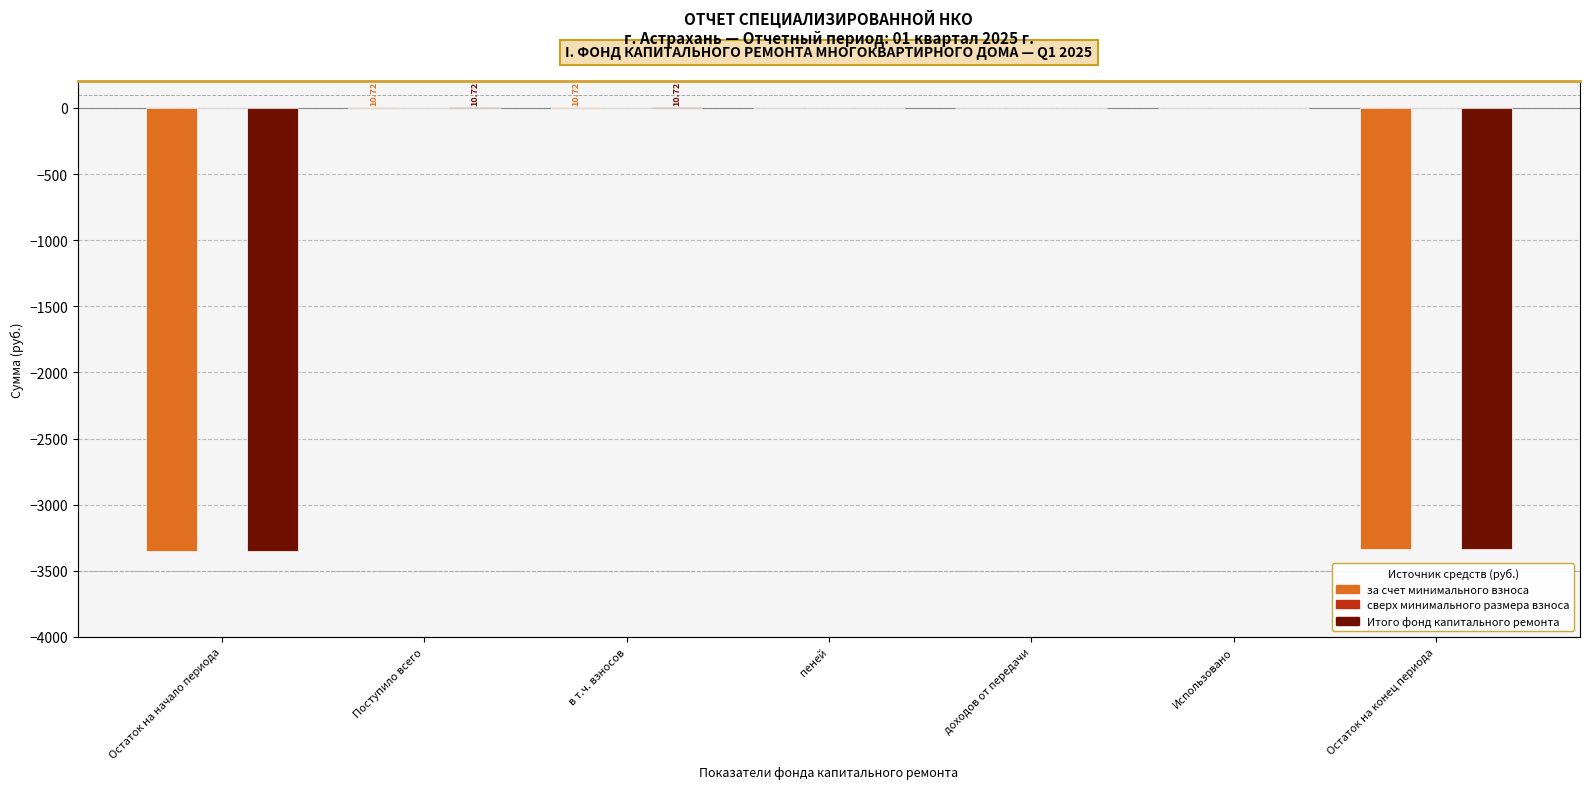

At which label does за счет минимального взноса reach its minimum?

Остаток на начало периода